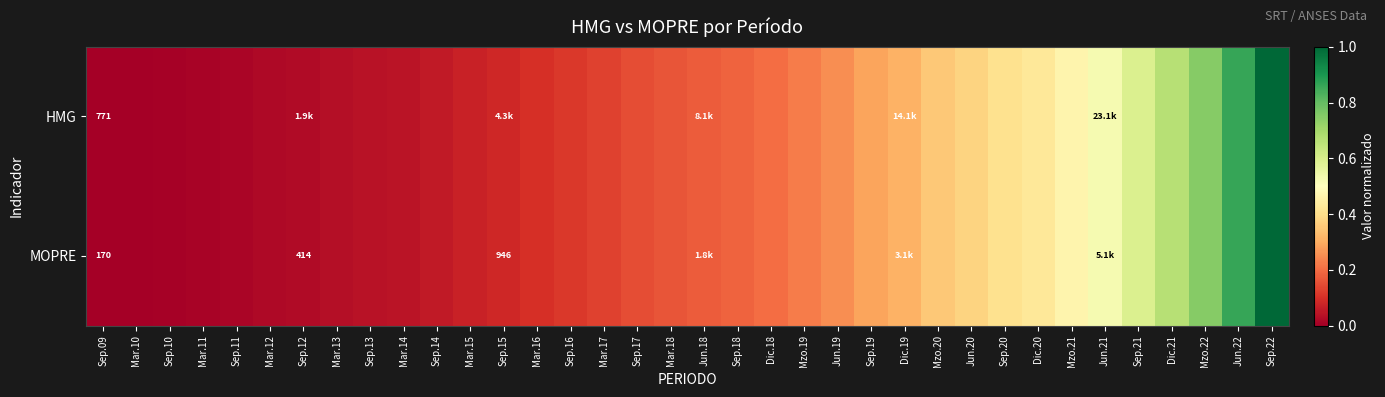

Which category has the highest value across all series?

Sep.22